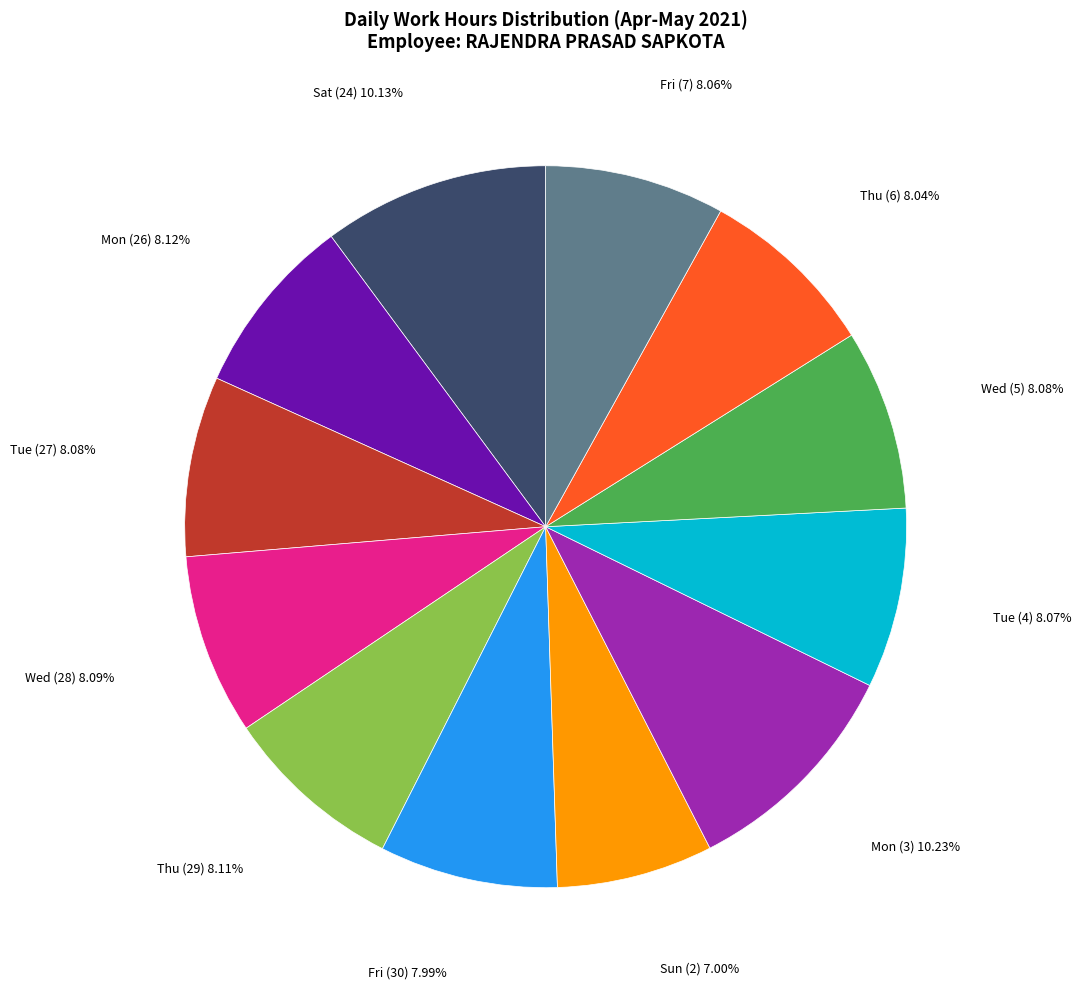

Does any single category account for the majority?

No